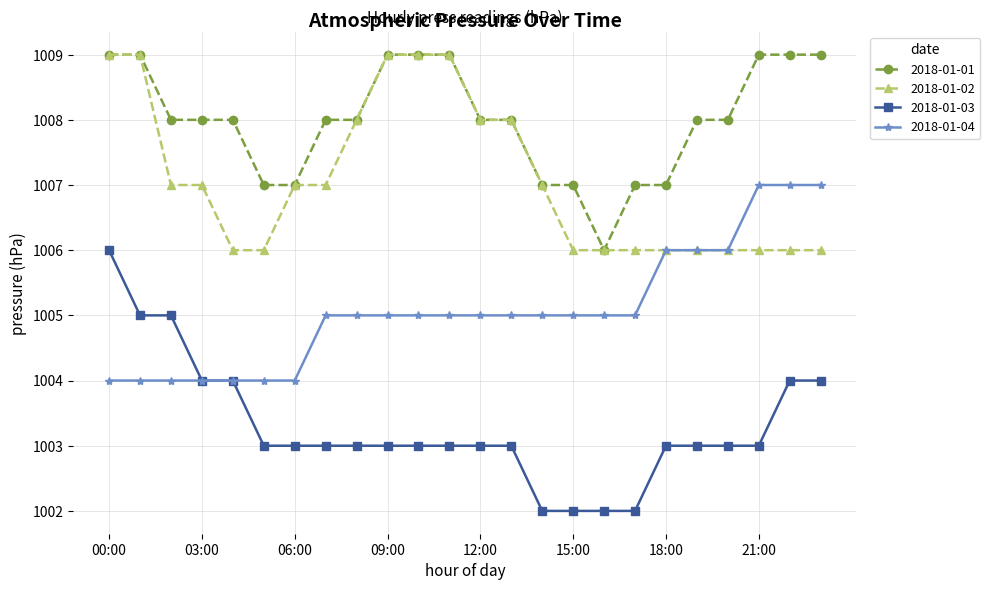

What is the value of the 2018-01-04 point at the 10th from the left?

1005